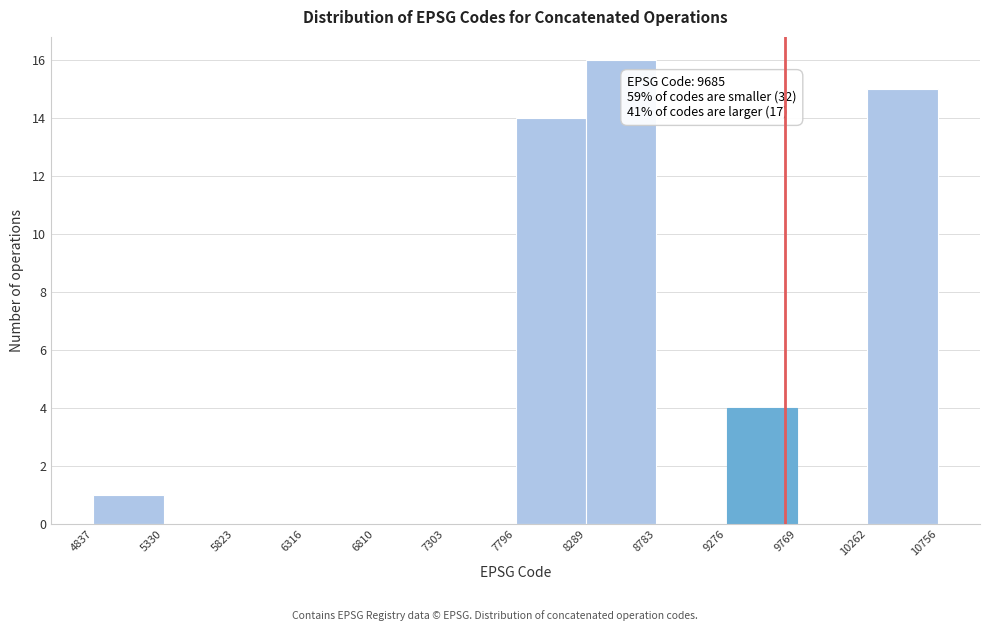

Which range on the x-axis has the tallest bar?

8289 to 8783